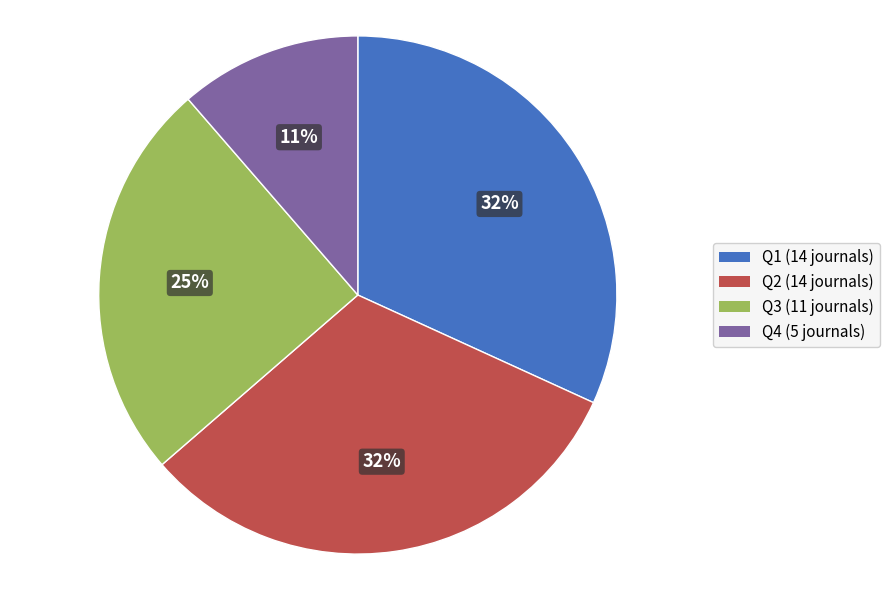

What is the ratio of the value at Q1 to the value at Q3?

1.3